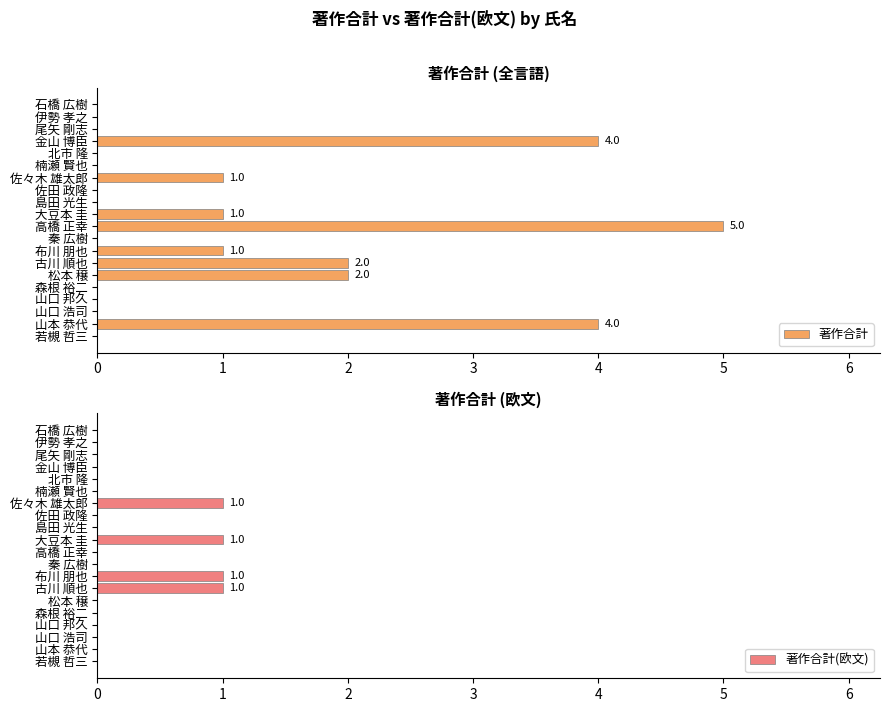

Is it true that 著作合計 equals 3 at 石橋 広樹?

False